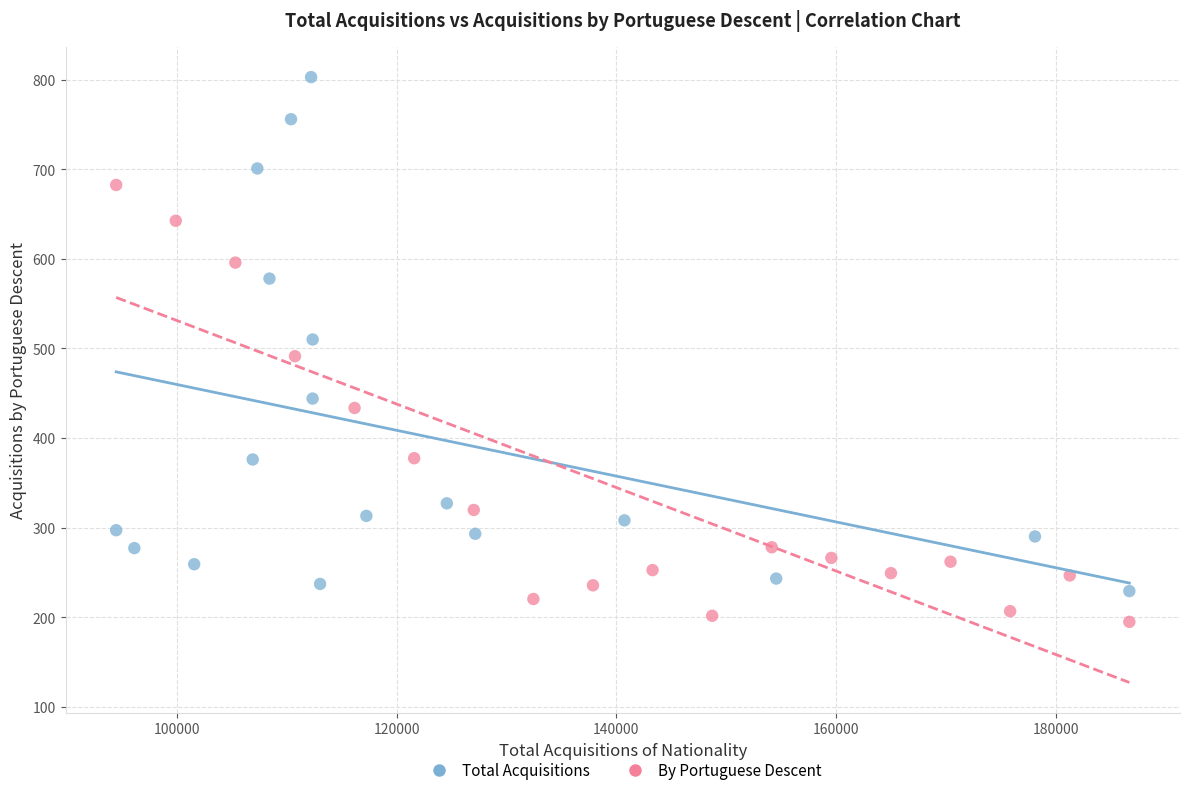

Which series contains the highest Y value?

Total Acquisitions